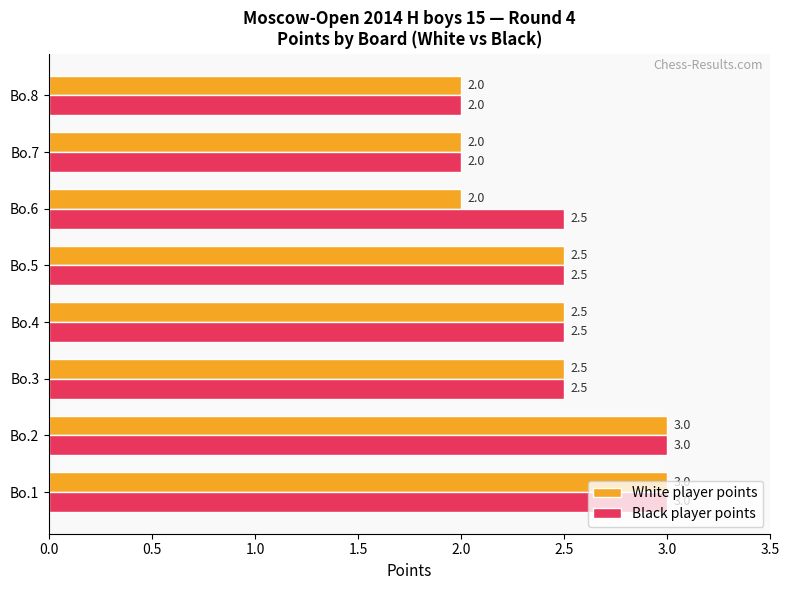

Is it true that White player points equals 0.5 at Bo.6?

False